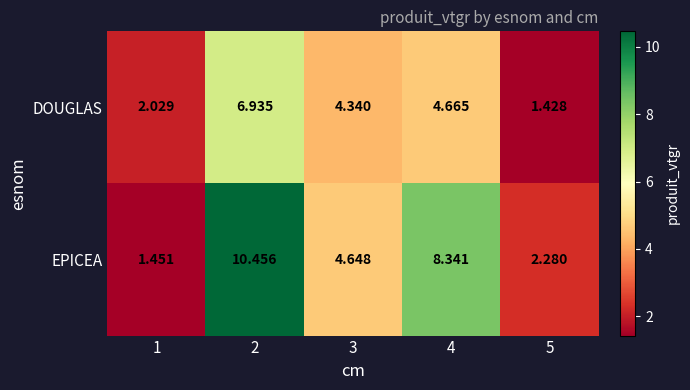

Between 1 and 2, which series saw the biggest shift?

EPICEA